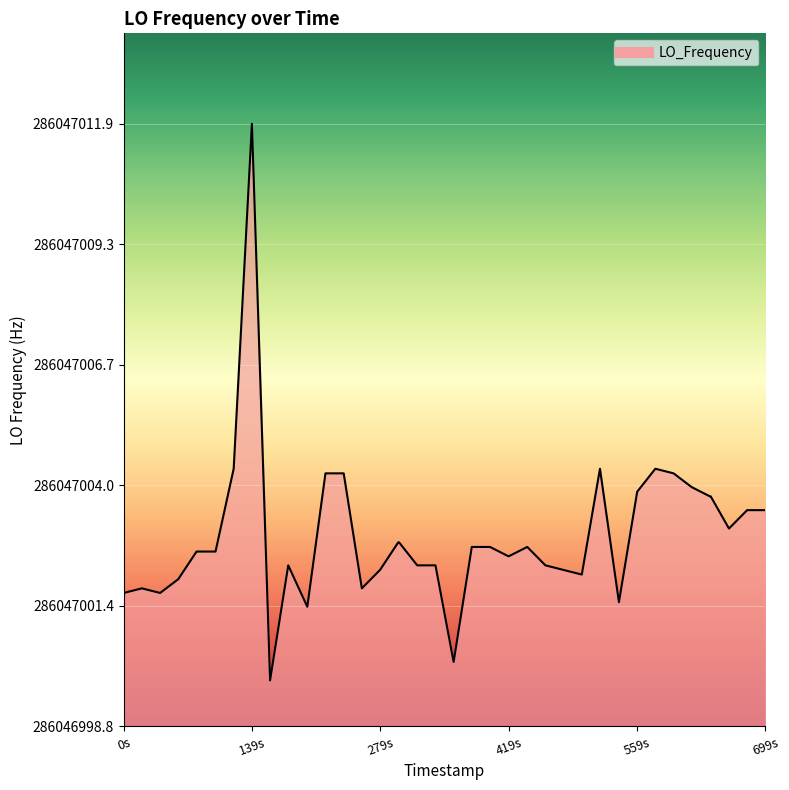

Reading left to right, extract all data points from this chart.

2.9	3.0	2.9	3.2	3.8	3.8	3.8	5.6	13.1	1.0	3.5	2.6	5.5	5.5	3.0	3.4	4.0	4.0	3.5	3.5	1.4	3.9	3.9	3.7	3.7	3.9	3.5	3.4	3.3	5.6	2.7	5.1	5.6	5.5	5.2	5.0	5.0	4.3	4.7	4.7